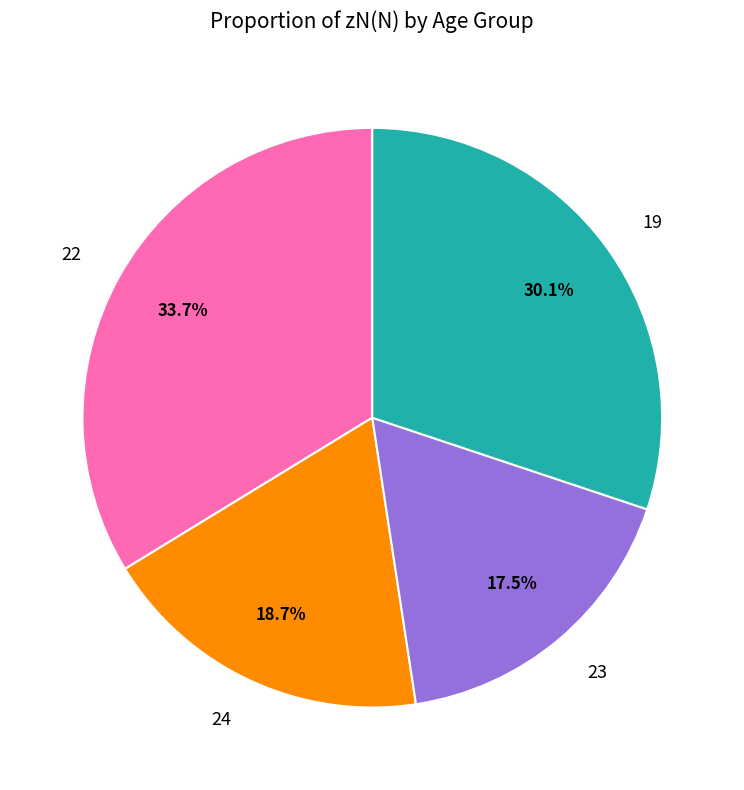

Count the number of slices in the pie.

4